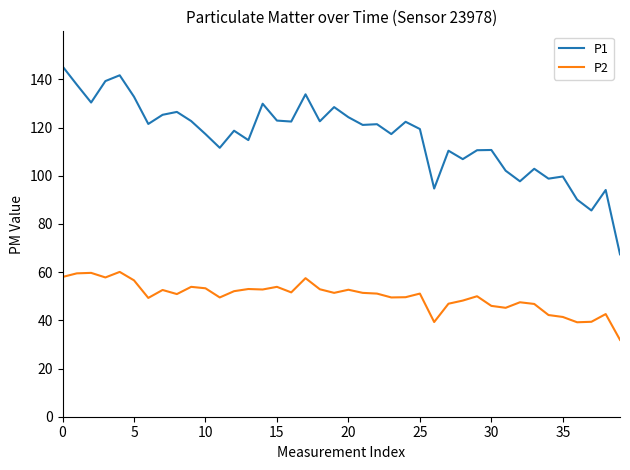

What is the difference between the maximum and minimum values in the P1 series?

78.0